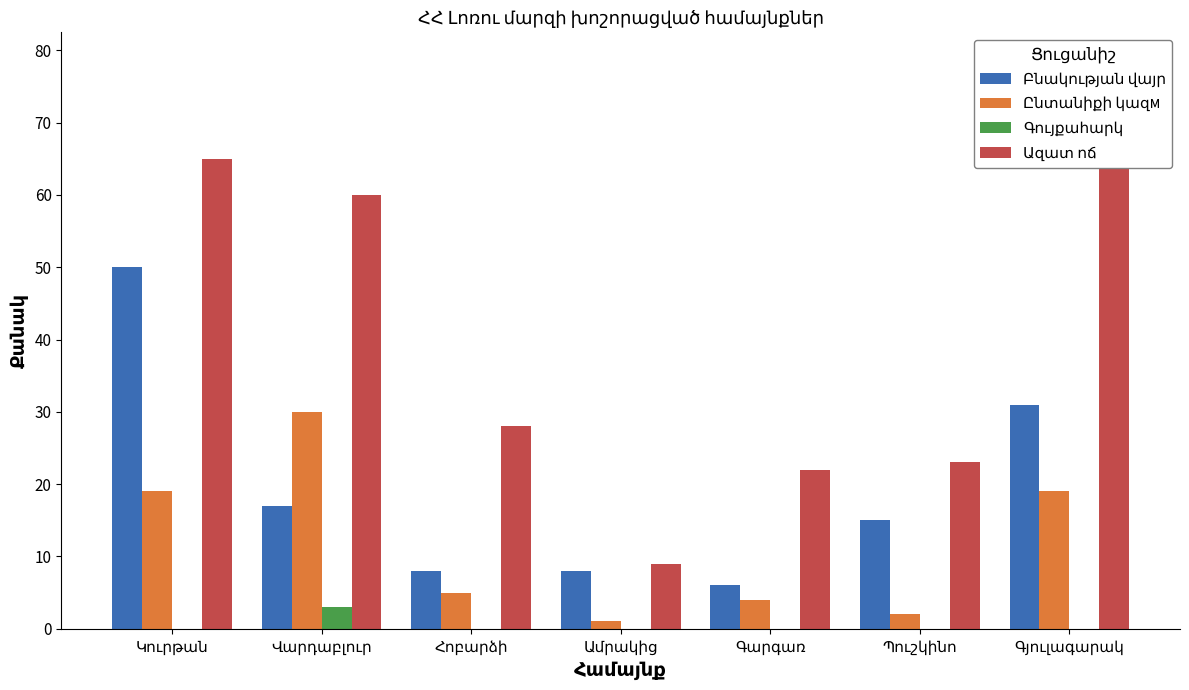

List the labels in order of Ընտանիքի կազм value, smallest first.

Ամրակից, Պուշկինո, Գարգառ, Հոբարձի, Կուրթան, Գյուլագարակ, Վարդաբլուր